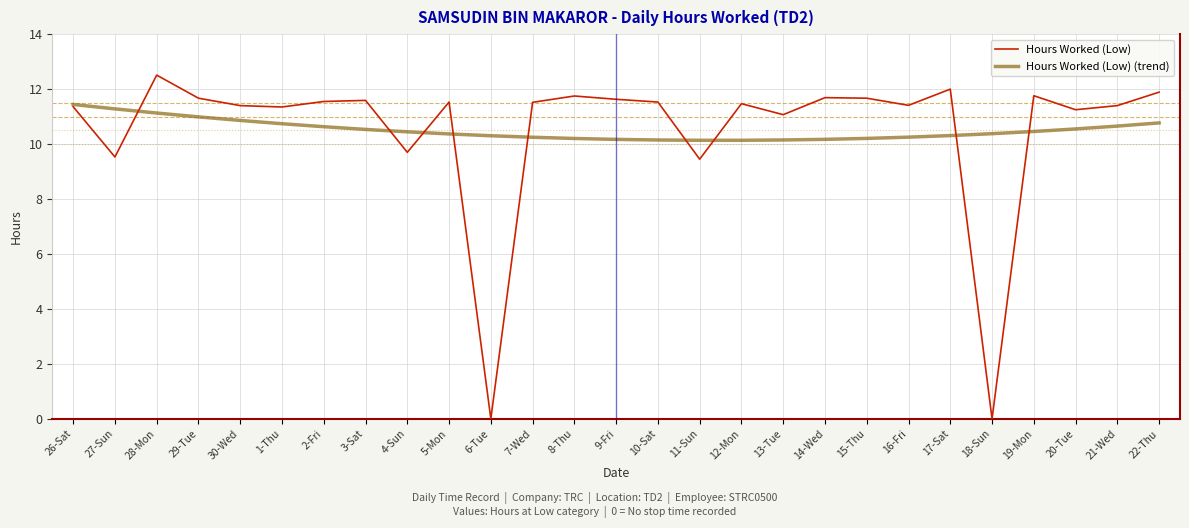

Where is the first local minimum for Hours Worked (Low)?

27-Sun